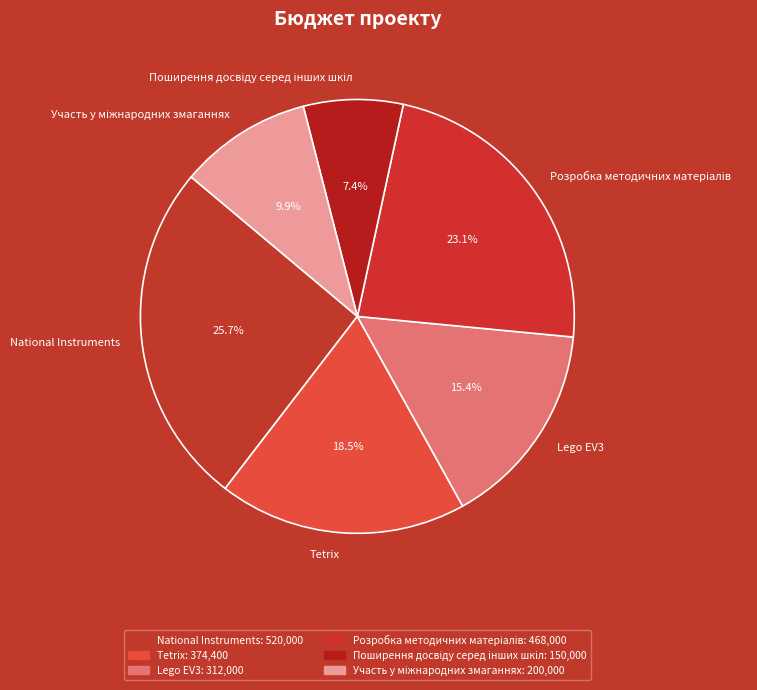

Between National Instruments and Lego EV3, which is larger?

National Instruments